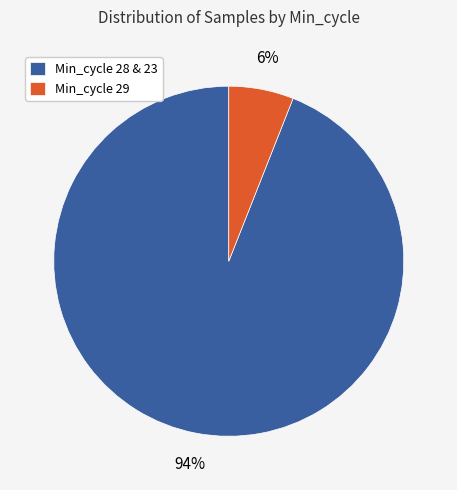

True or false: Min_cycle 29 accounts for 17% of the total.

False